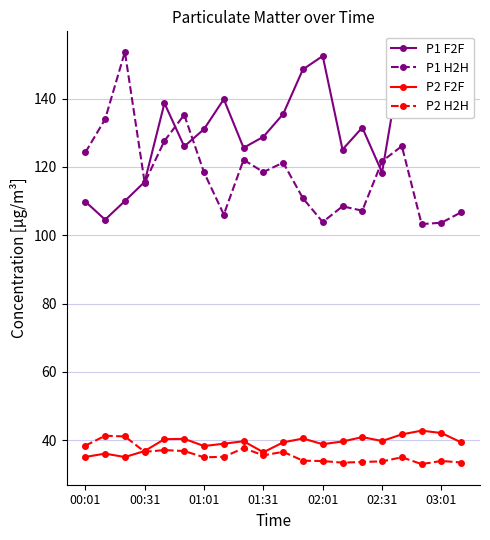

Which has a higher value, 14 or 16?

16